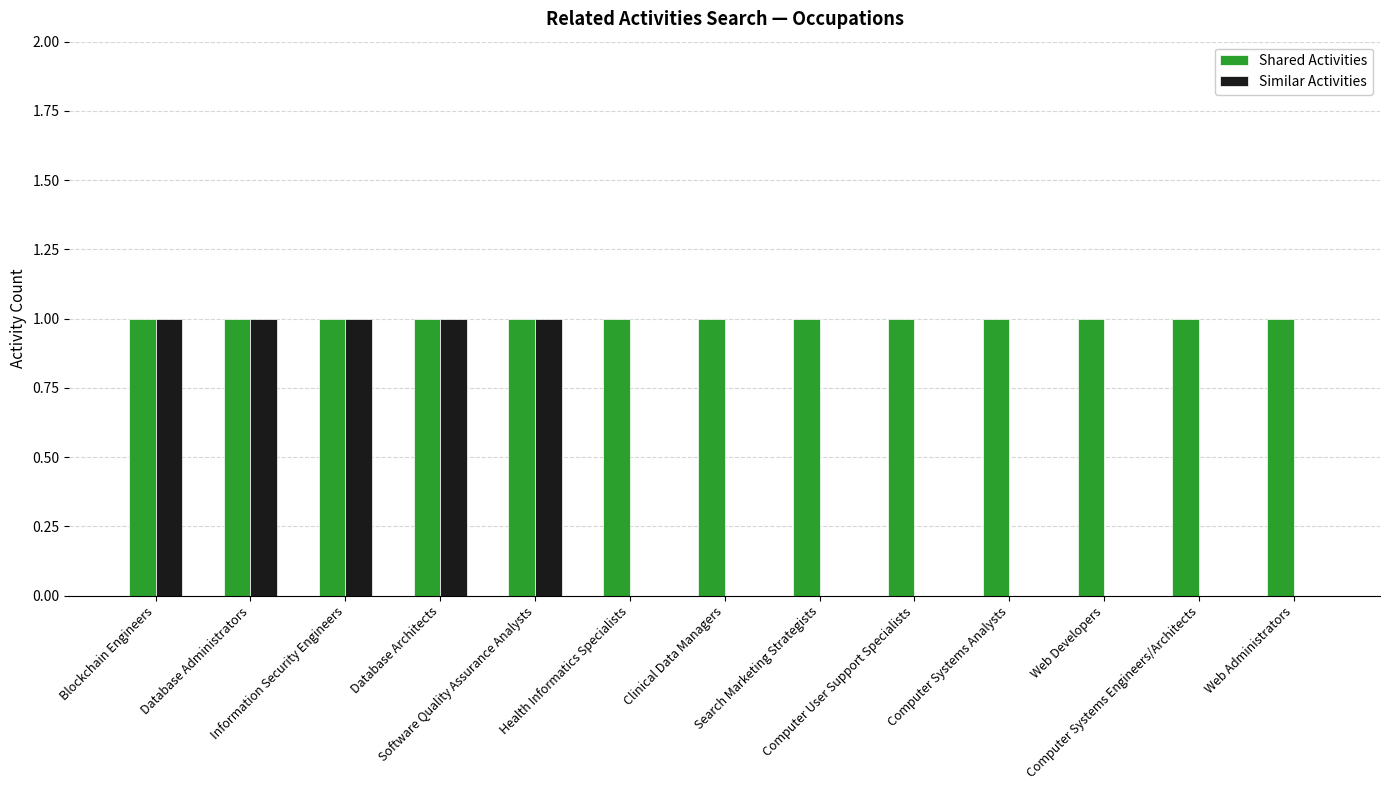

Does the chart contain stacked bars?

No